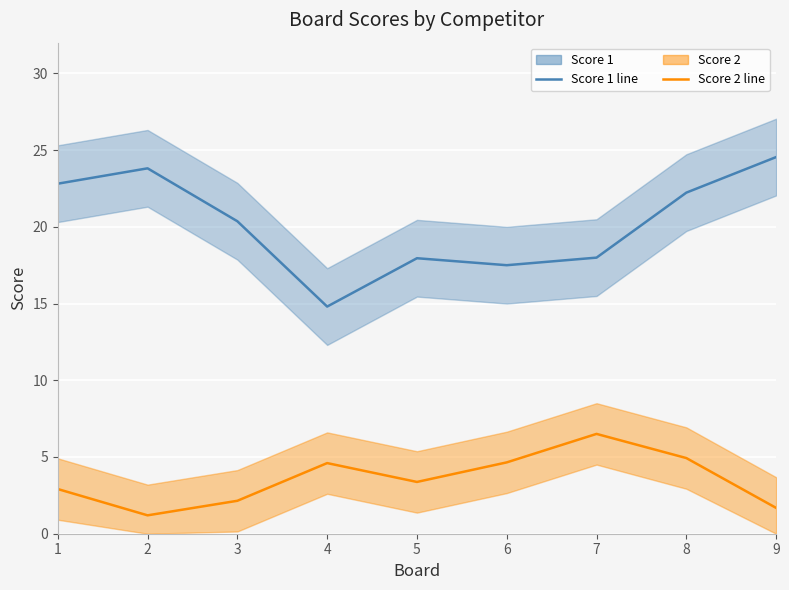

What are all the series names shown in the legend?

Score 1, Score 2